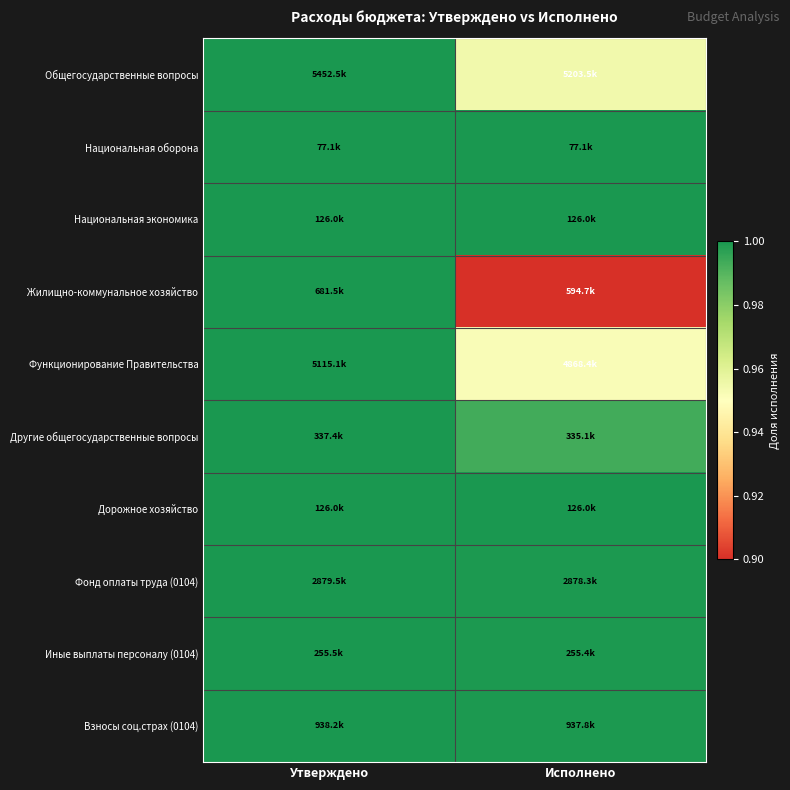

Count the number of data series in this chart.

10